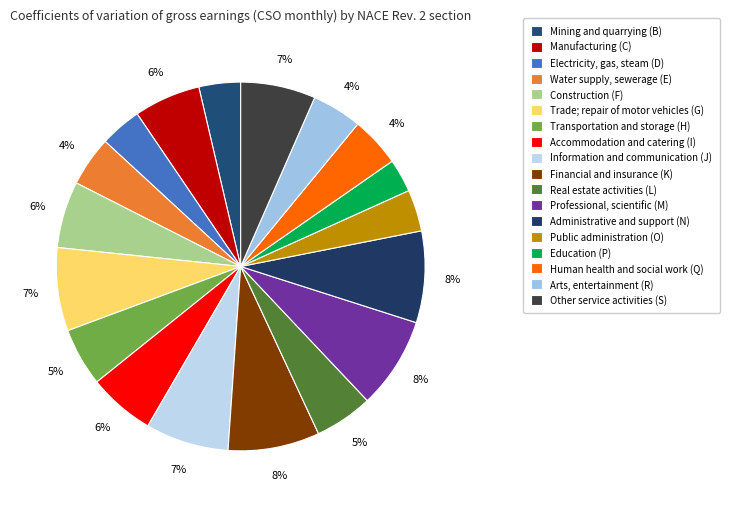

How many slices are in this pie chart?

18